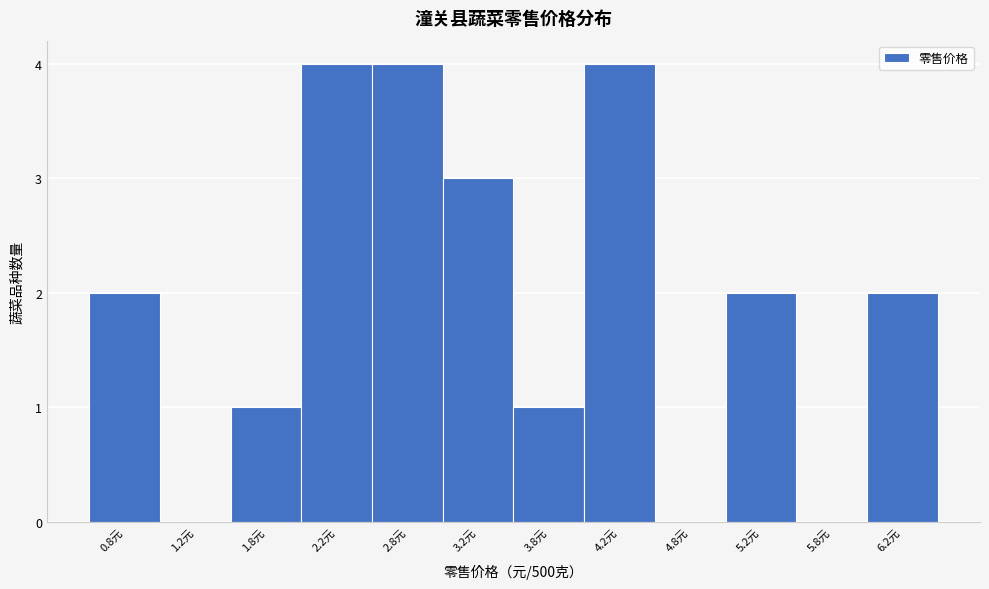

Reading left to right, list every bar in this chart as the range it spans on the x-axis followed by its height. The values are not printed on the chart, so give them approximately, as read against the axis.

0.5 to 1.0: 2
1.0 to 1.5: 0
1.5 to 2.0: 1
2.0 to 2.5: 4
2.5 to 3.0: 4
3.0 to 3.5: 3
3.5 to 4.0: 1
4.0 to 4.5: 4
4.5 to 5.0: 0
5.0 to 5.5: 2
5.5 to 6.0: 0
6.0 to 6.5: 2